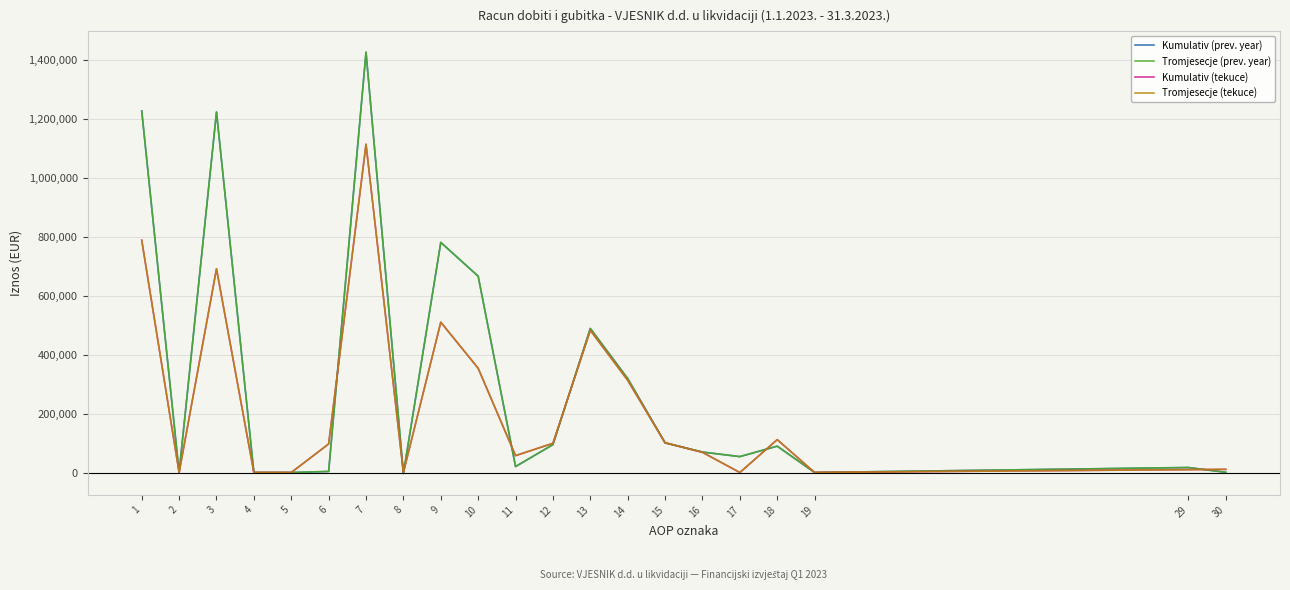

At 14, list the series in order from smallest to largest.

Kumulativ (tekuce), Tromjesecje (tekuce), Kumulativ (prev. year), Tromjesecje (prev. year)